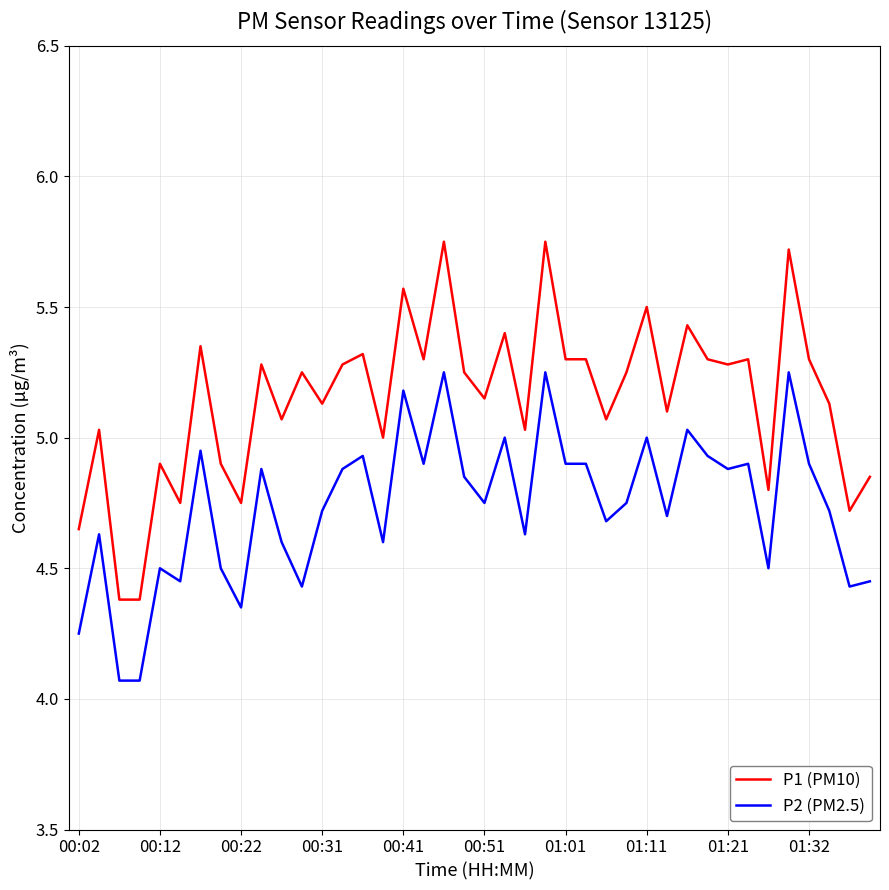

Which series has the largest range (max minus min)?

P1 (PM10)